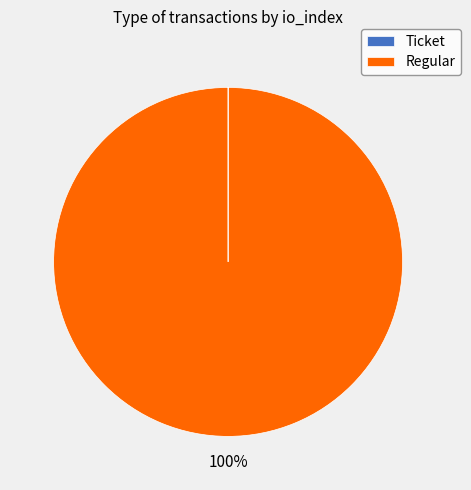

Which slice is the largest?

Regular